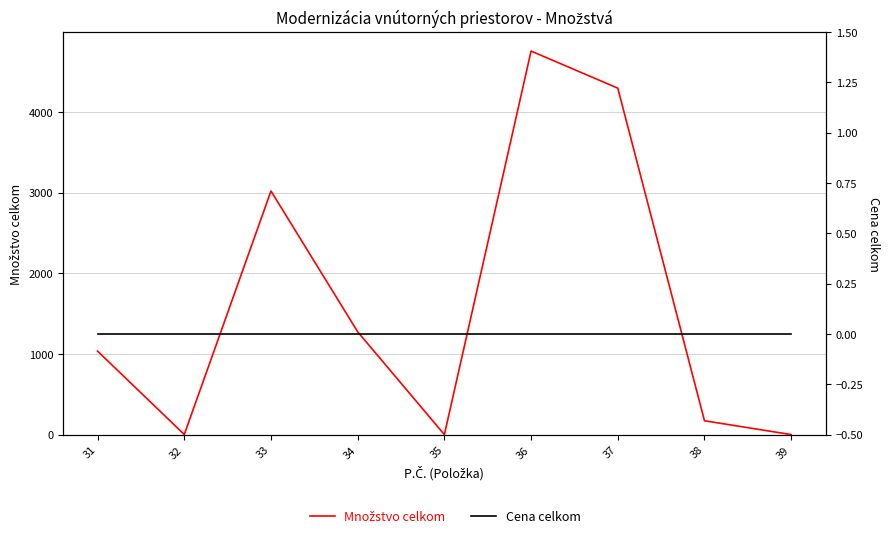

What are all the series names shown in the legend?

Množstvo celkom, Cena celkom